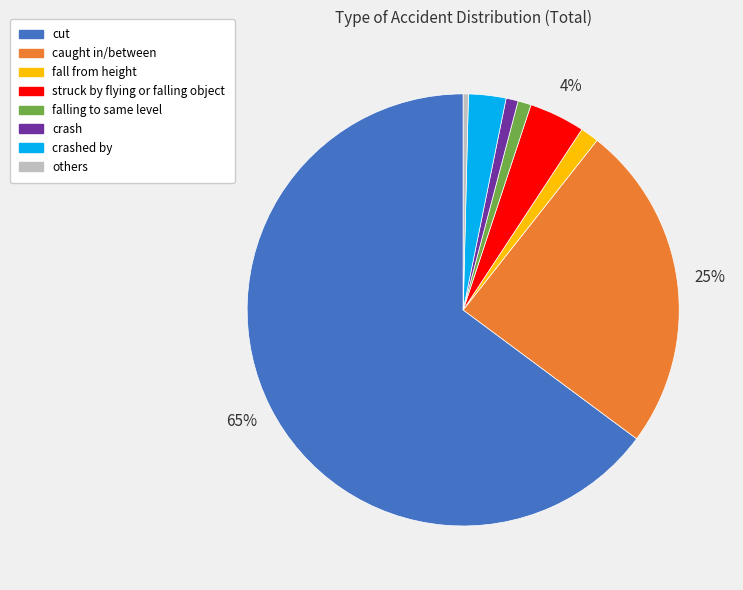

True or false: fall from height accounts for 14% of the total.

False